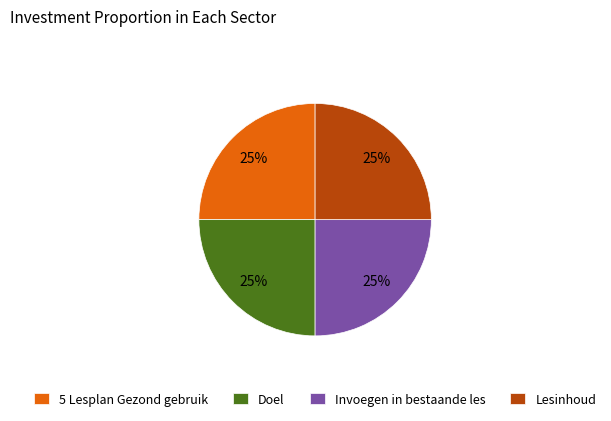

True or false: Lesinhoud accounts for 34% of the total.

False